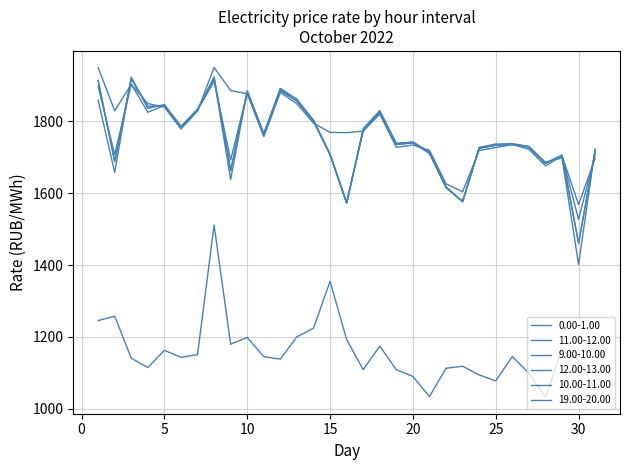

How many times do 11.00-12.00 and 12.00-13.00 cross each other?

16